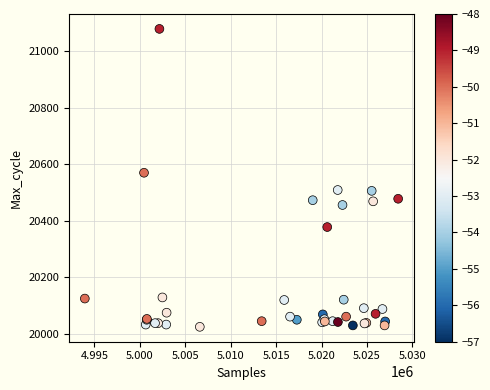

What Y value in the scatter plot is closest to 20552?

20570